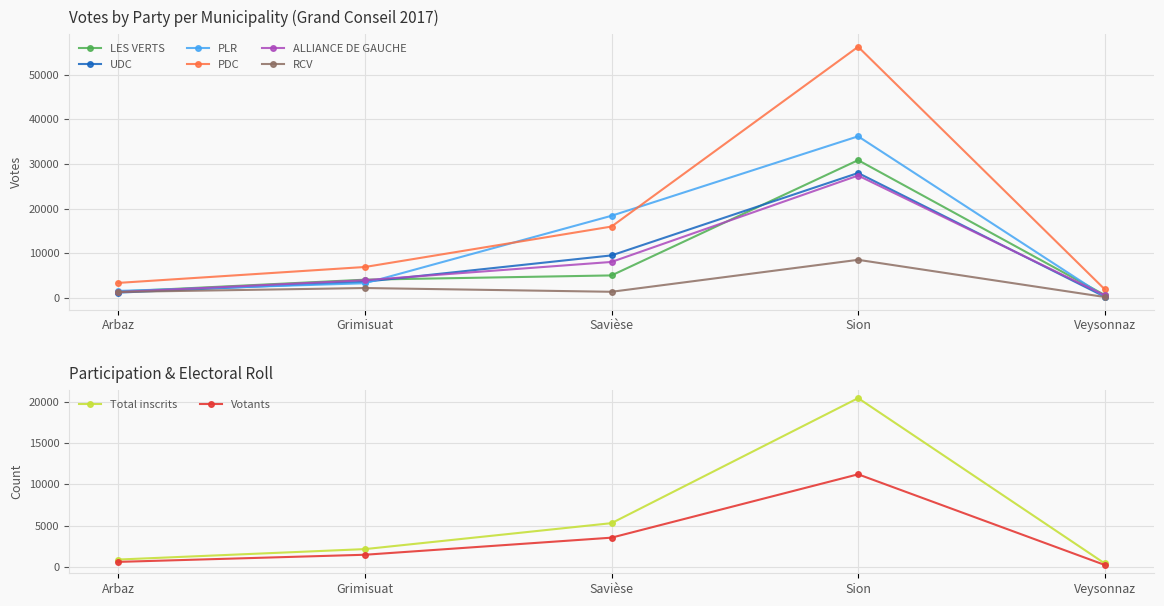

Is the value of UDC at Grimisuat greater than the value of RCV at Veysonnaz?

Yes